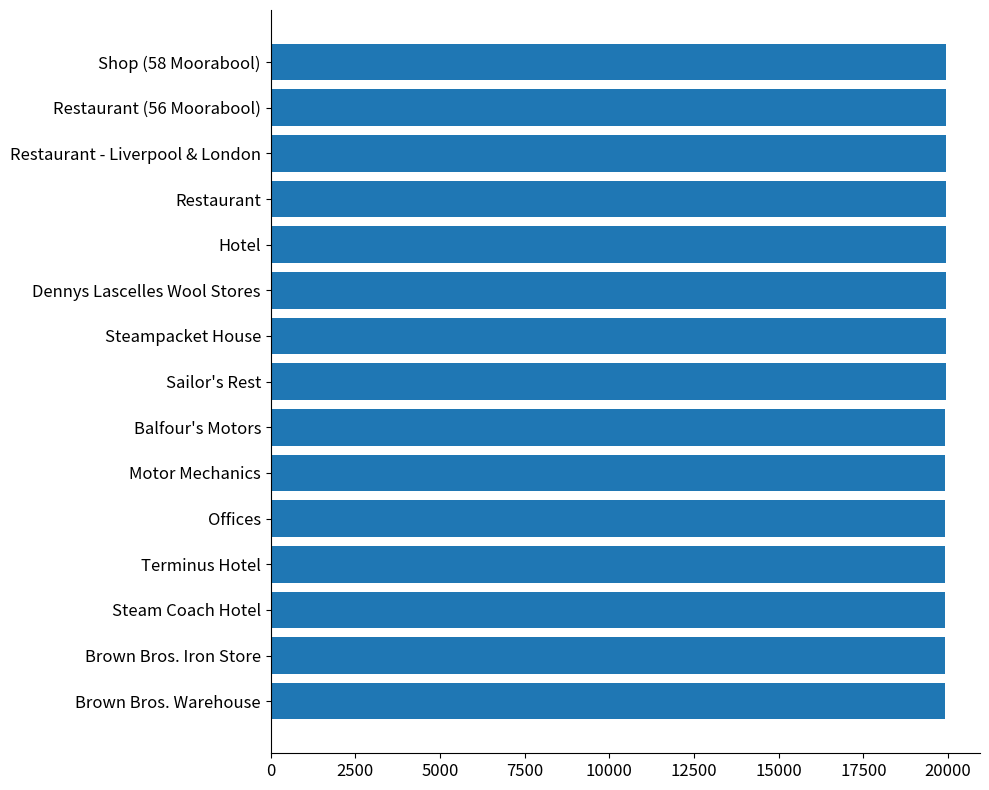

What is the ratio of the value at Sailor's Rest to the value at Shop (58 Moorabool)?

1.0